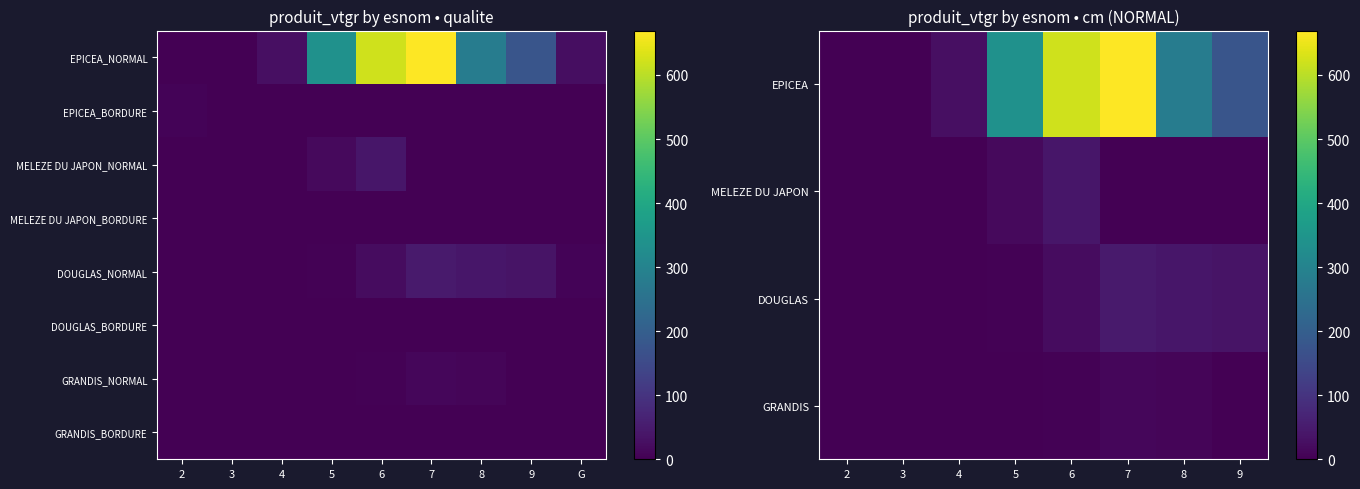

What is the difference between the highest and lowest values at 6?

621.0